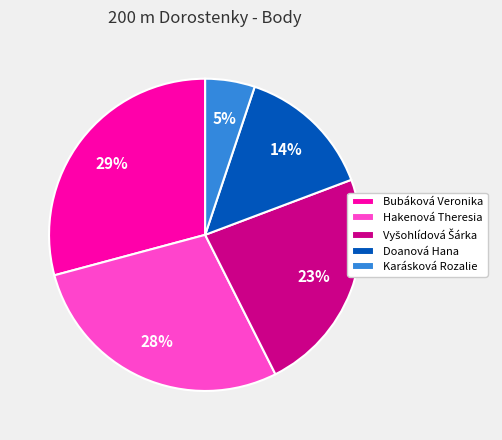

Do Karásková Rozalie and Bubáková Veronika together represent more than half of the pie?

No